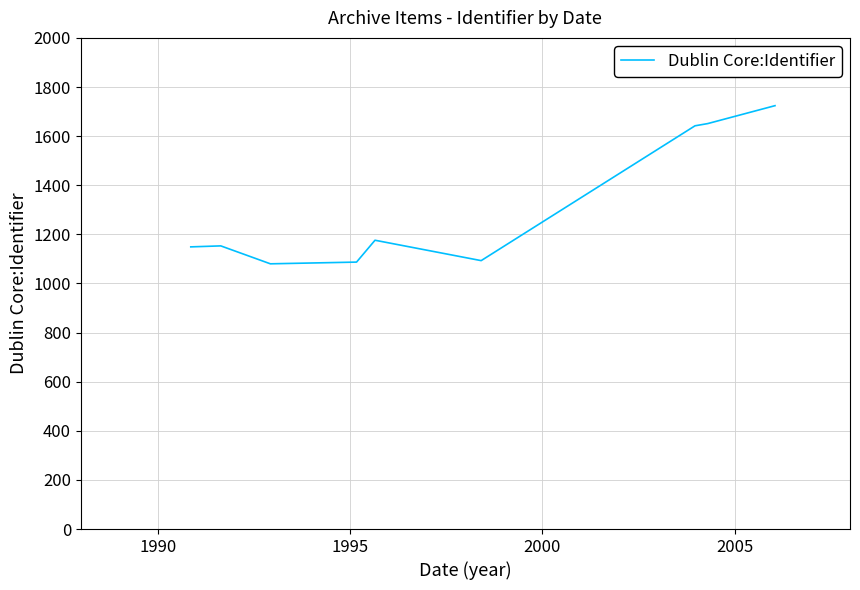

What is the maximum value shown in the chart?

1724